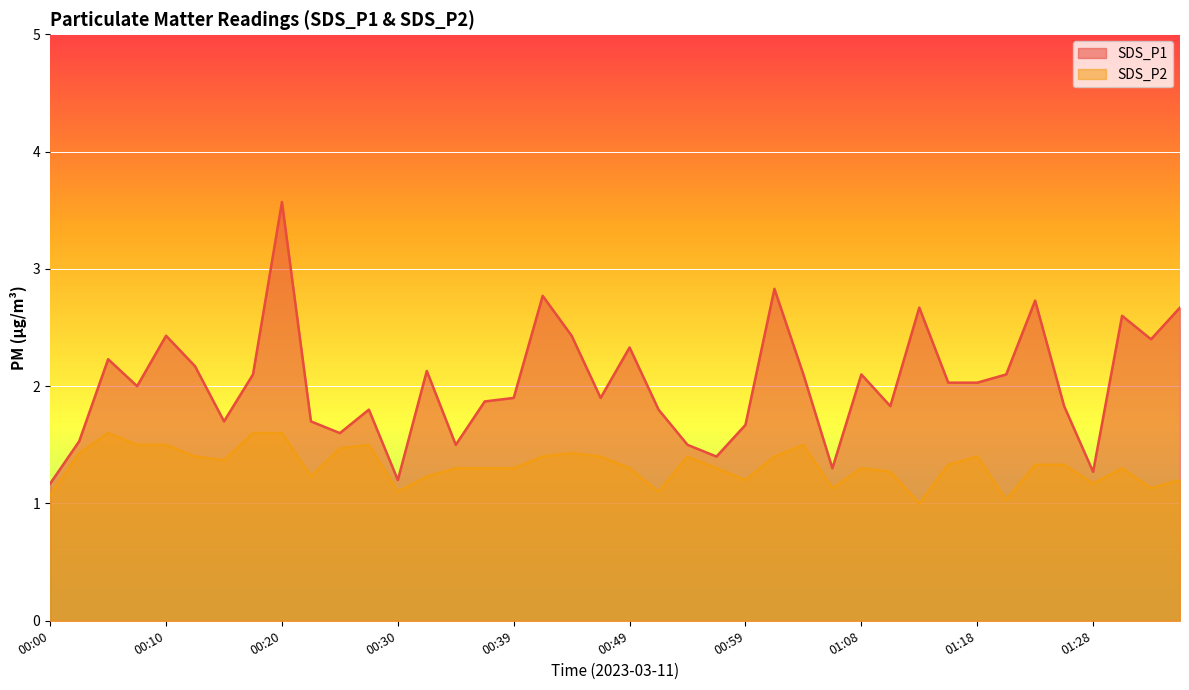

What is the label of the 33rd point from the right?

00:17